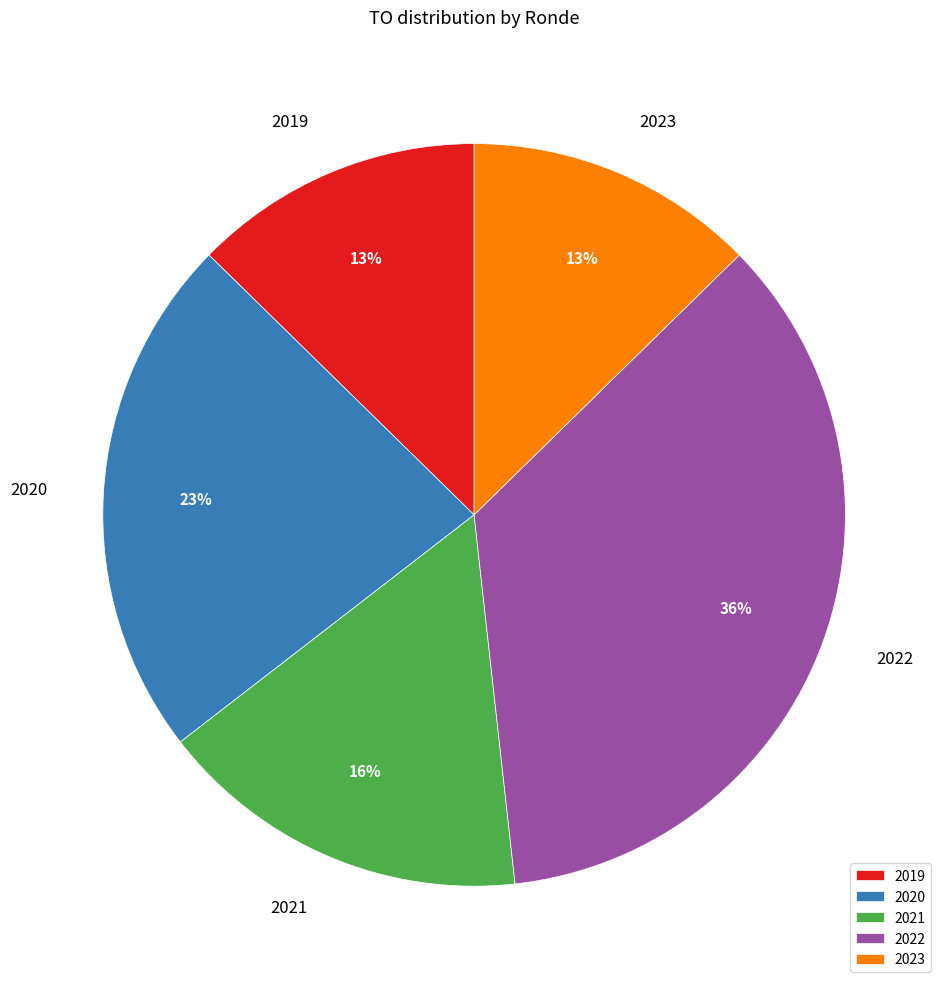

Is 2020 the majority of the pie?

No